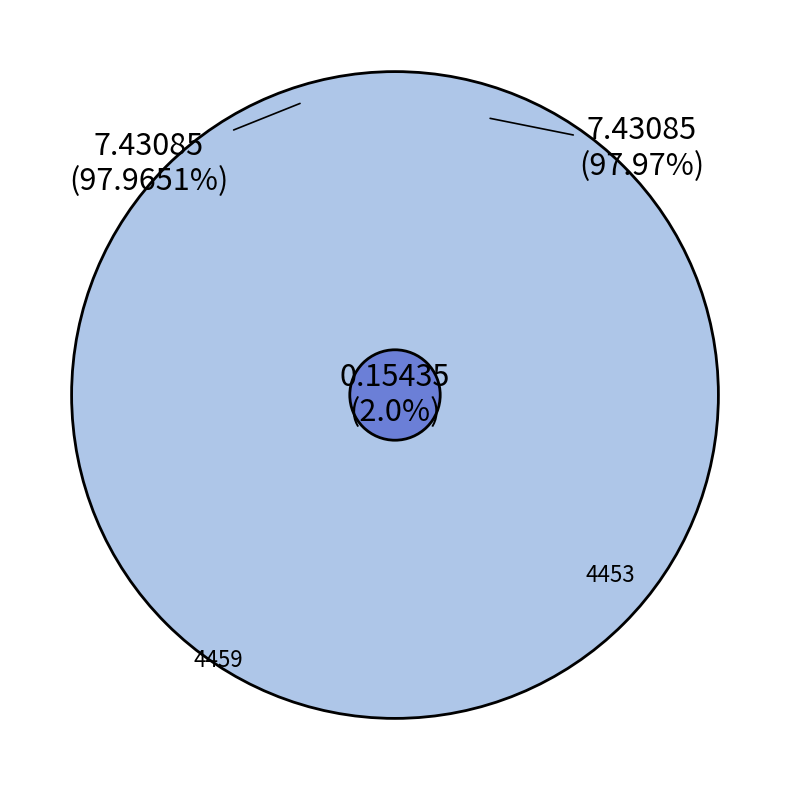

Which slice is the largest?

4453